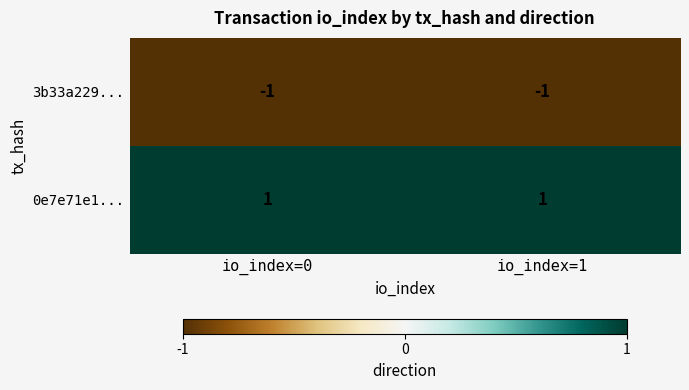

Reading left to right, list all the values displayed in this chart.

3b33a229...: -1	-1
0e7e71e1...: 1	1